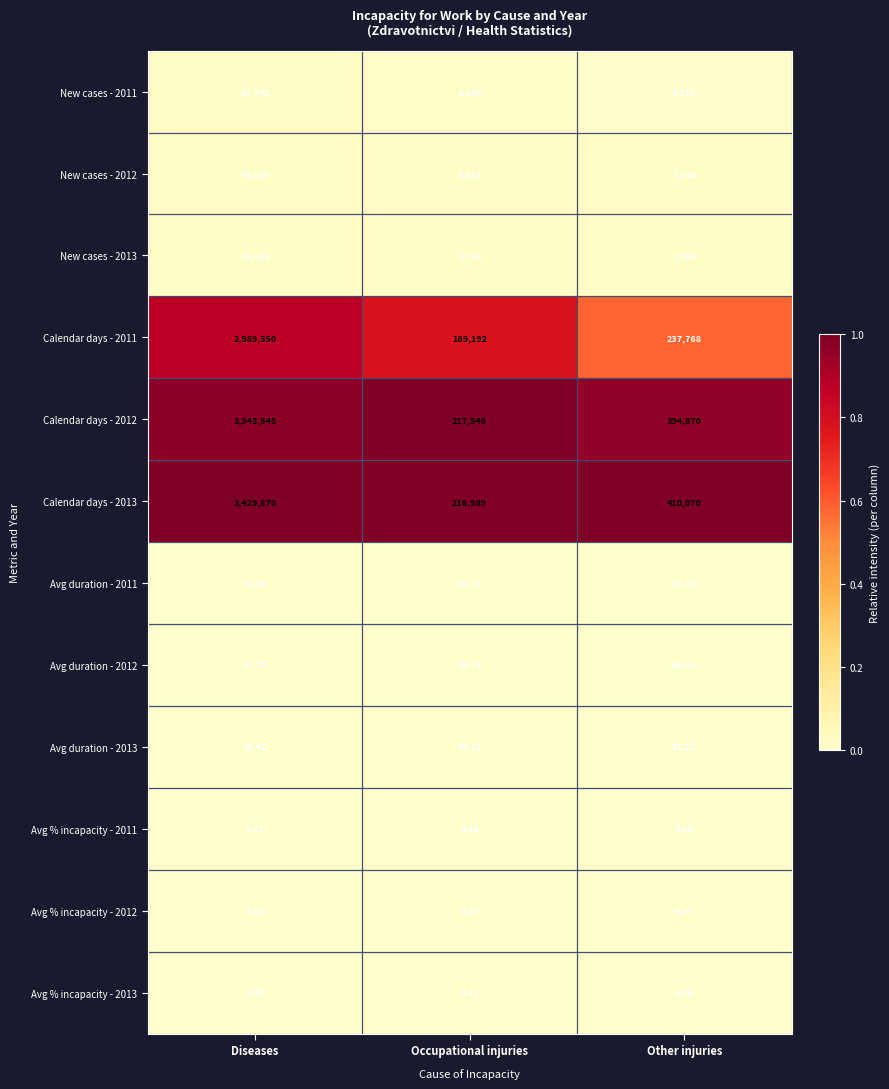

At which category is the sum across all series the highest?

Diseases